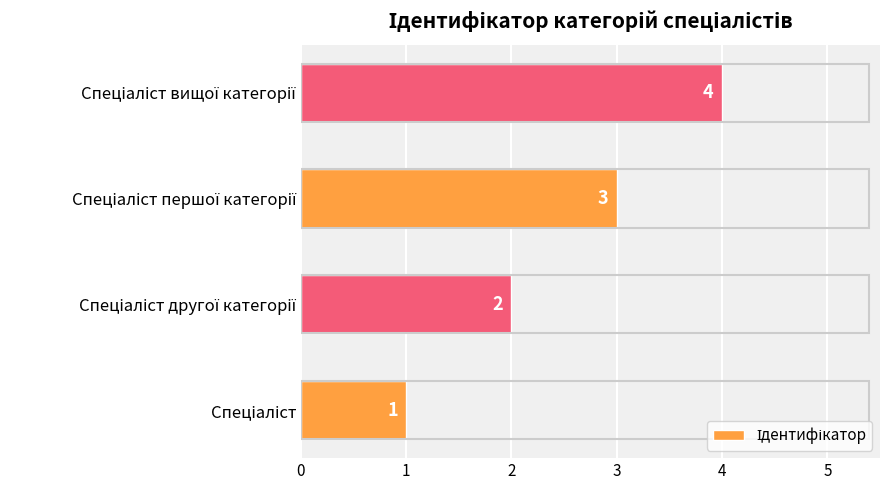

Count the values in the range 2 to 4.

3